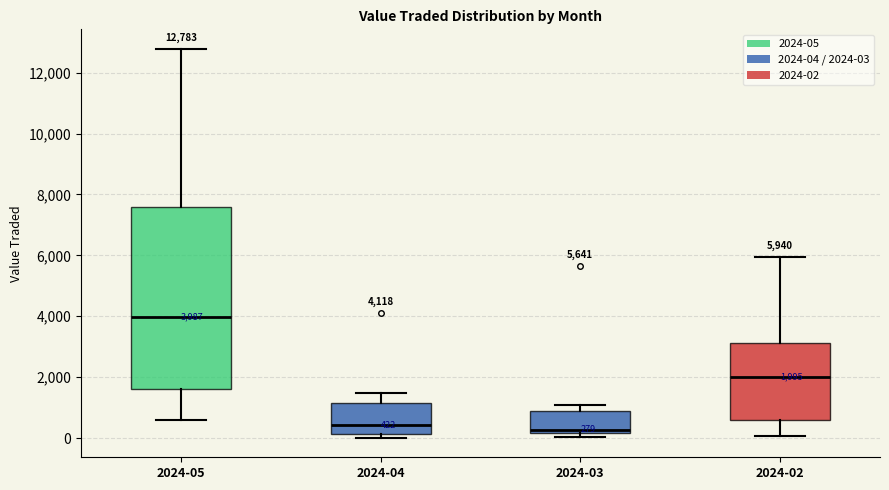

Which box is the tallest, from its lower edge to its upper edge?

2024-05